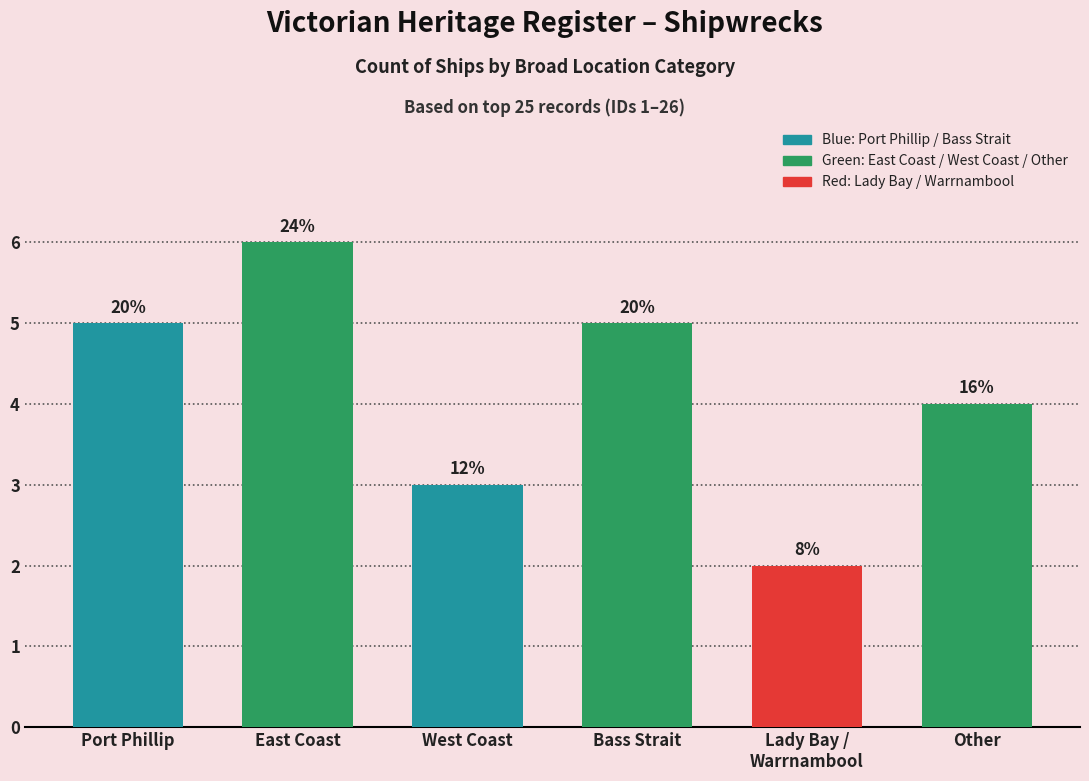

At which category does the chart reach its minimum across all series?

Lady Bay /
Warrnambool